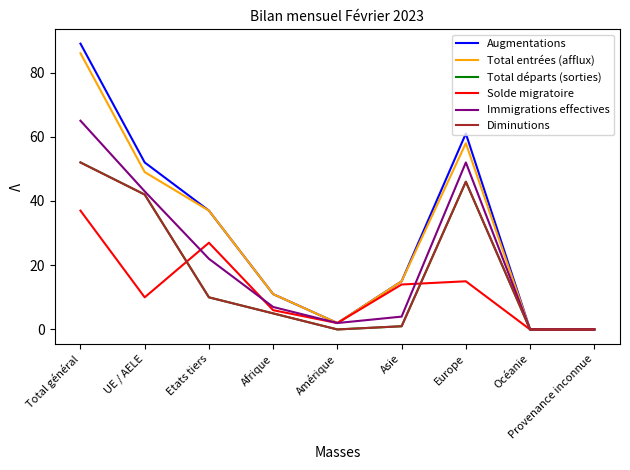

At which label does Total entrées (afflux) reach its minimum?

Océanie